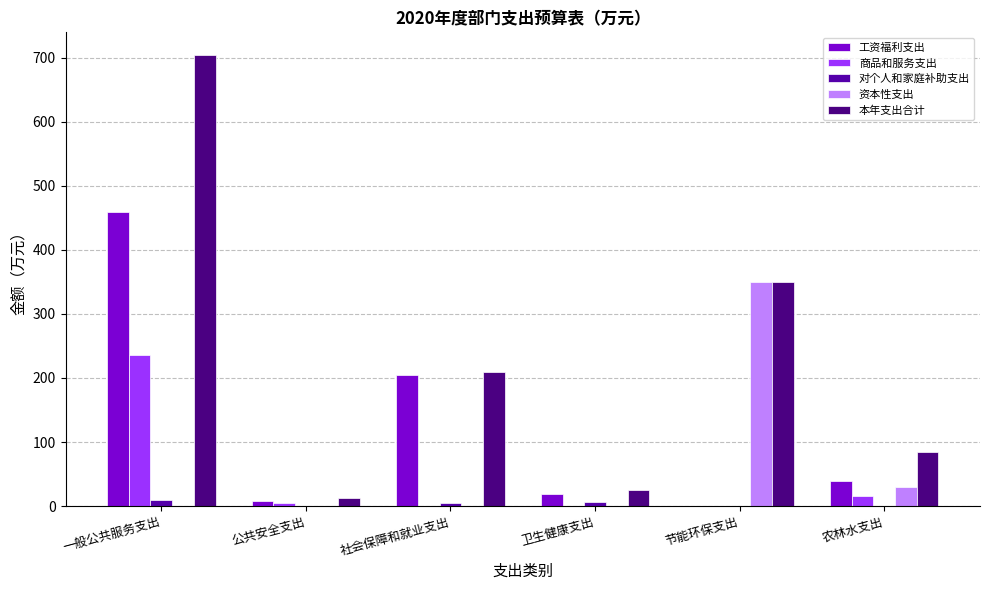

The value of 资本性支出 at 卫生健康支出 is 175.5. True or false?

False